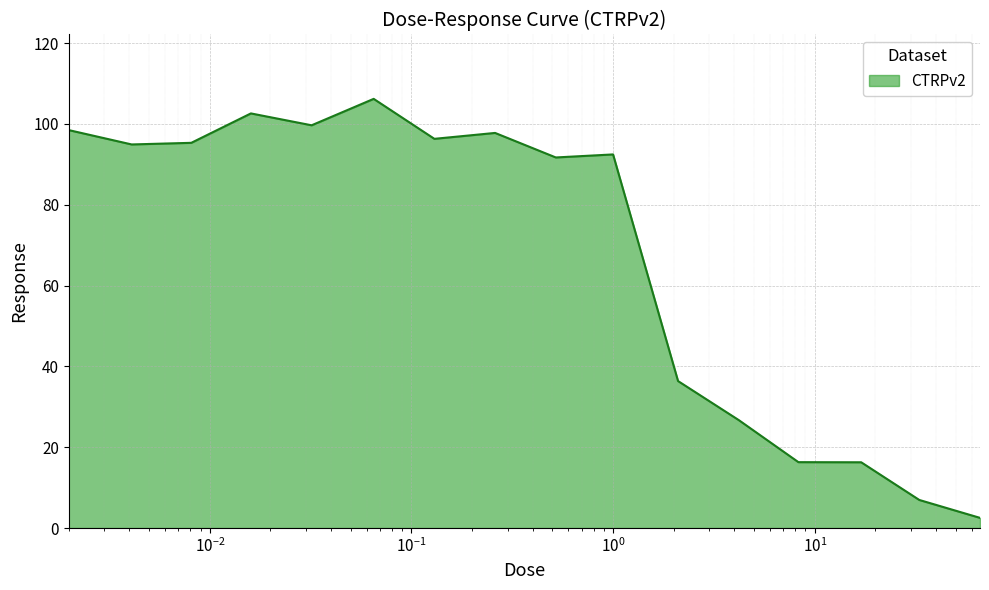

True or false: the data has more than 1 interior local peaks.

True